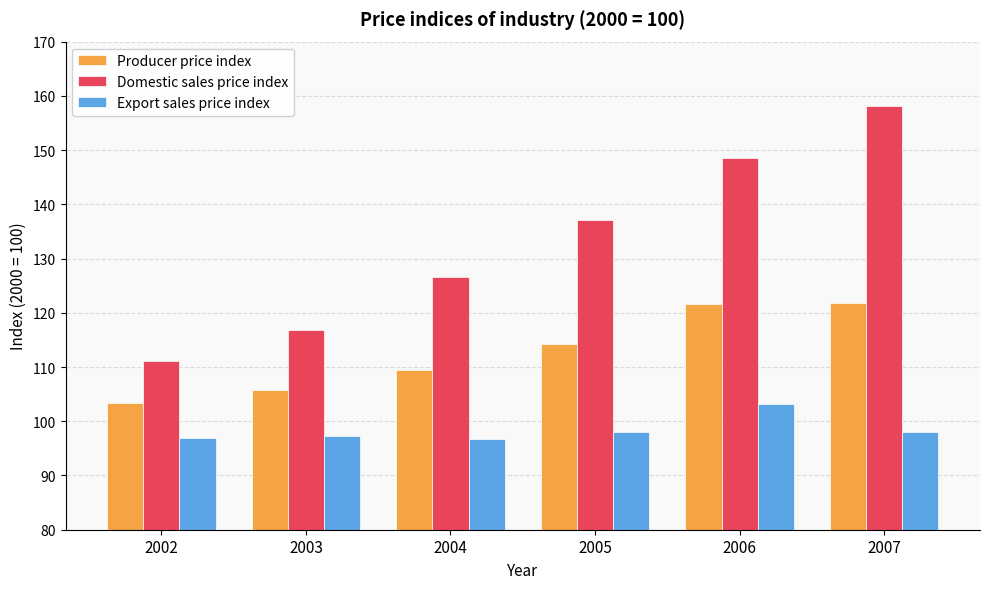

Does the chart contain stacked bars?

No